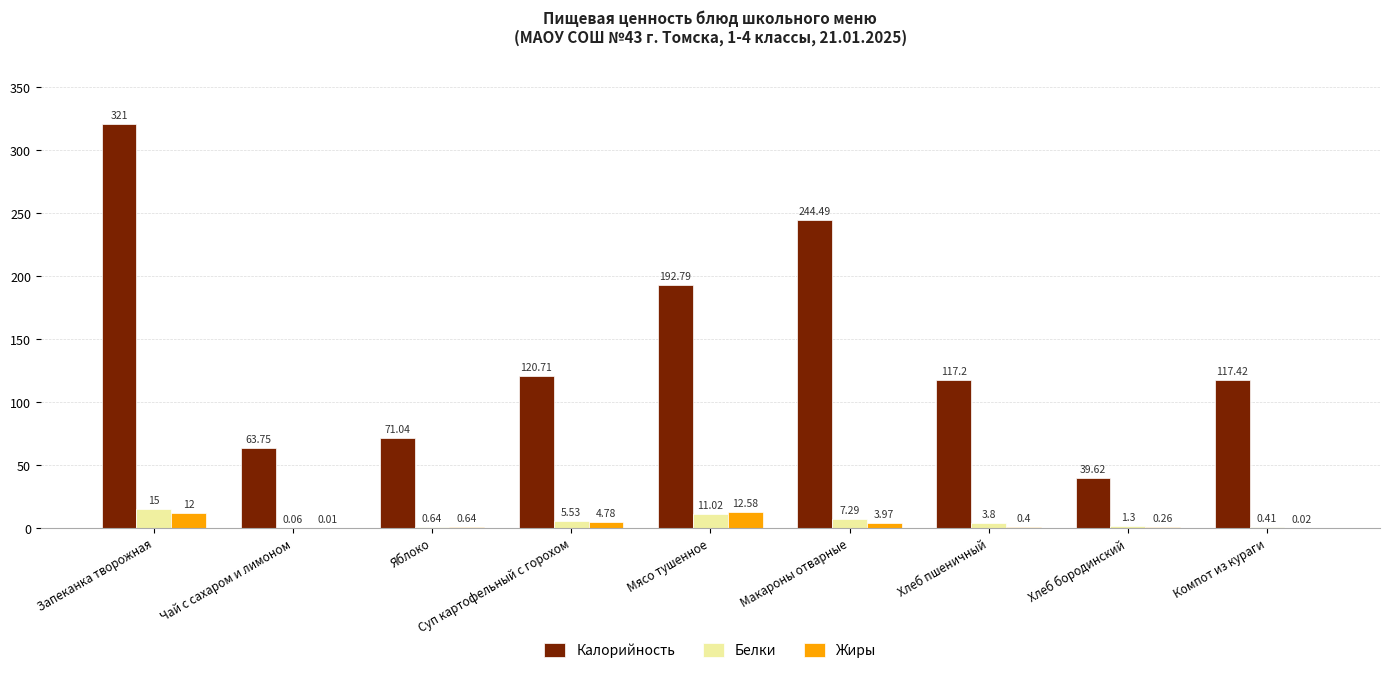

What is the difference between the Жиры values at Компот из кураги and Хлеб пшеничный?

0.4